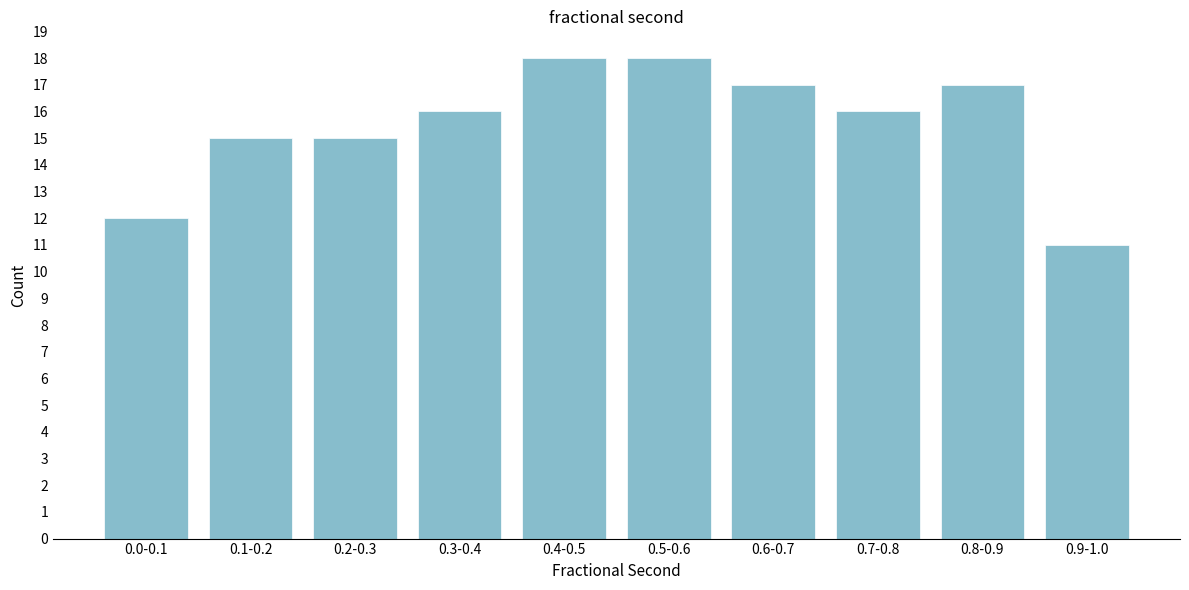

Reading right to left, extract all data points from this chart.

0.9-1.0=11	0.8-0.9=17	0.7-0.8=16	0.6-0.7=17	0.5-0.6=18	0.4-0.5=18	0.3-0.4=16	0.2-0.3=15	0.1-0.2=15	0.0-0.1=12